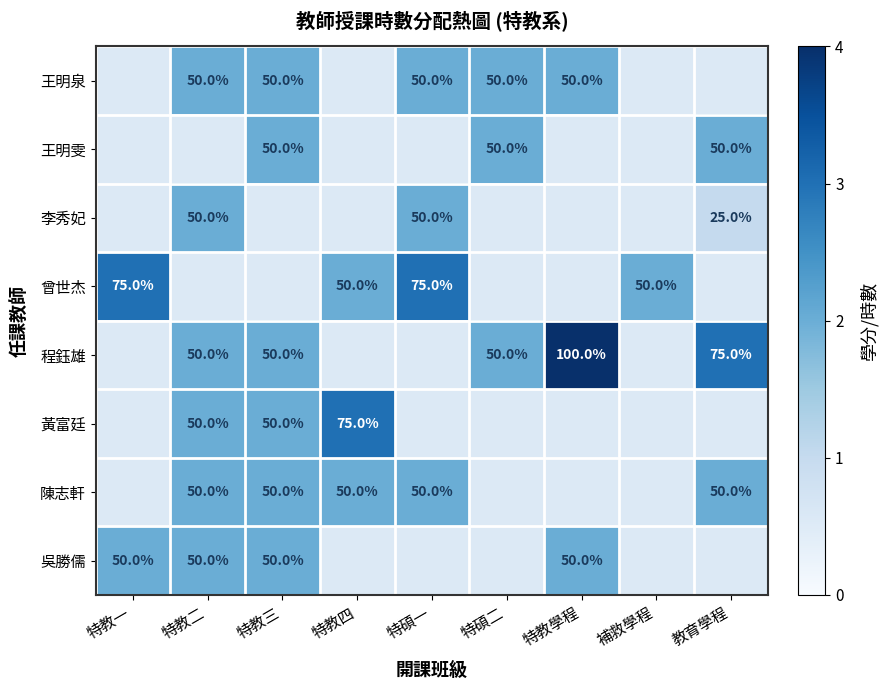

Is it true that 陳志軒 equals 11 at 教育學程?

False